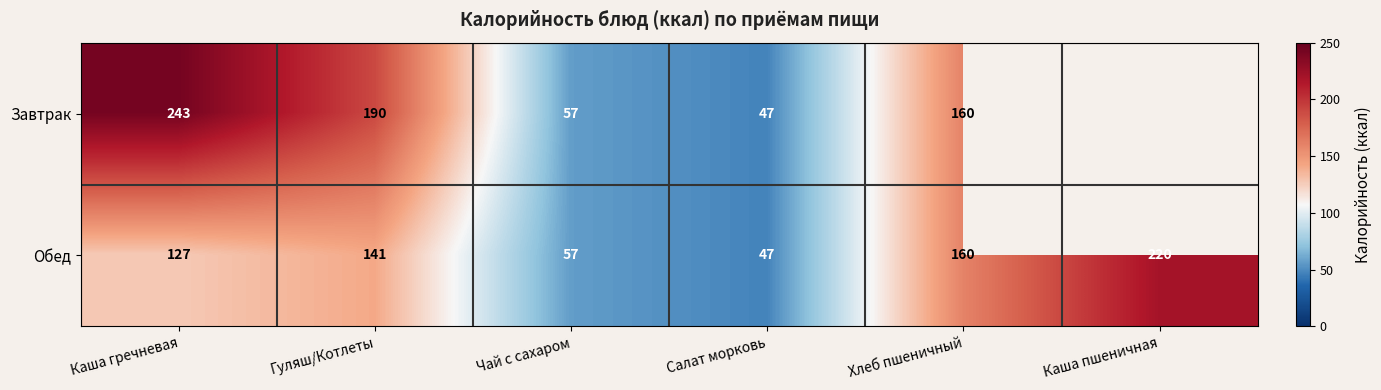

What is the average value of the Обед series?

125